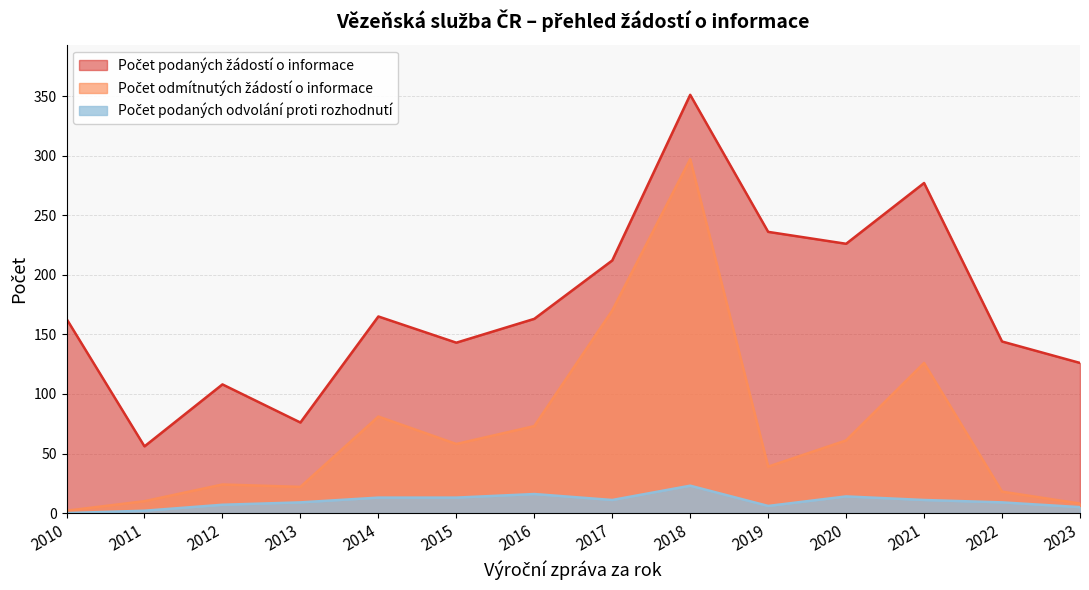

In Počet podaných odvolání proti rozhodnutí, how many points are lower than both neighbors (excluding endpoints)?

2